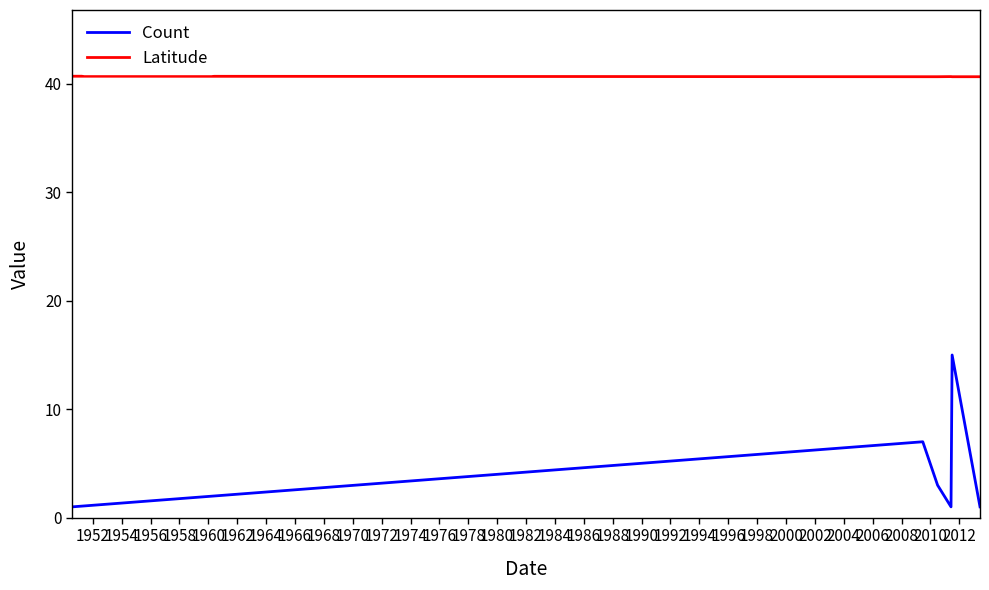

True or false: Latitude and Count intersect in this chart.

False